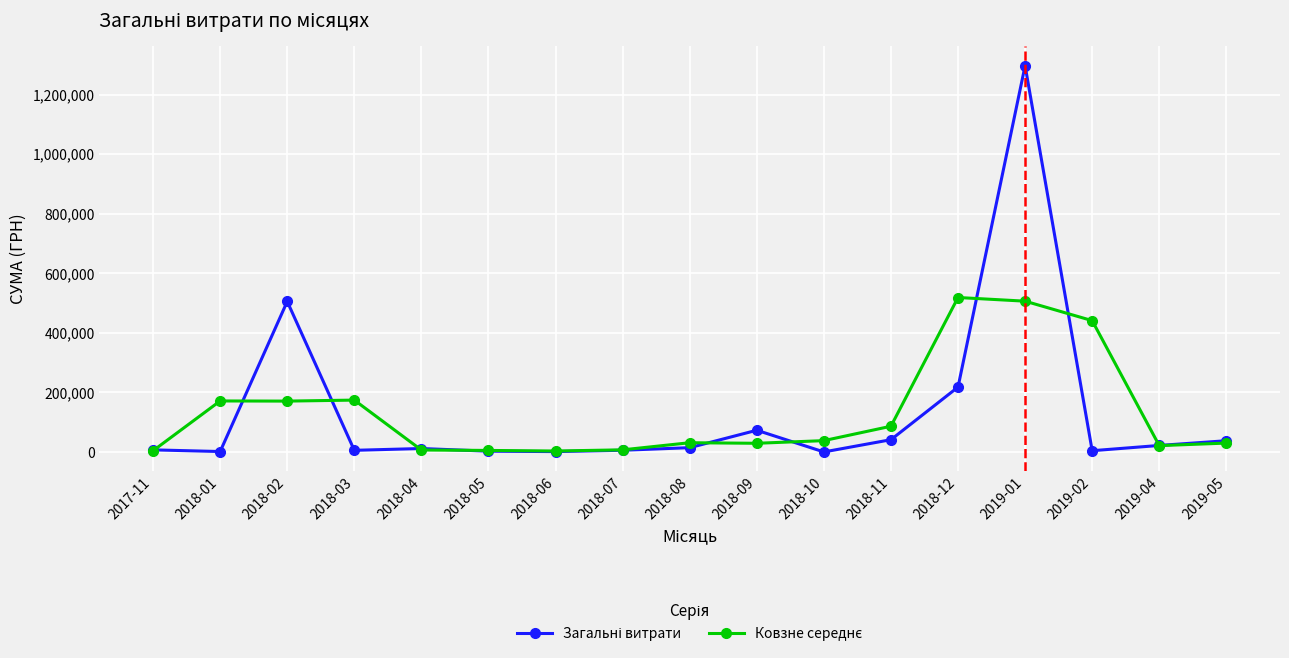

What is the label of the 7th point from the right?

2018-10